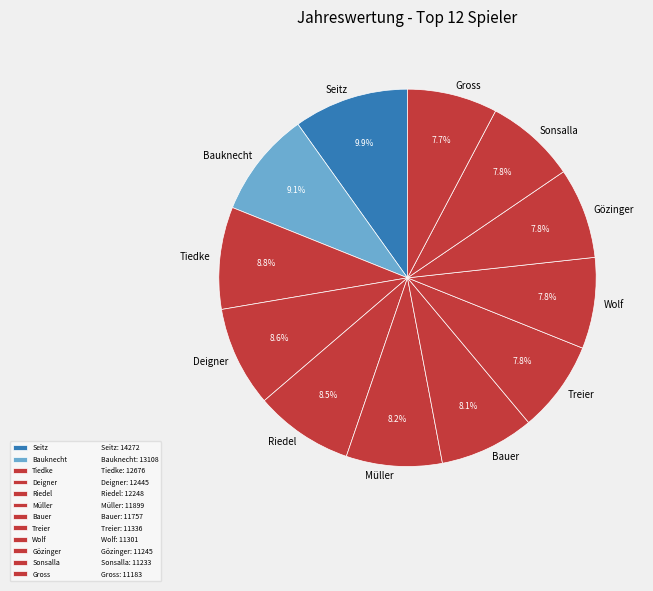

Between Bauknecht and Sonsalla, which is larger?

Bauknecht